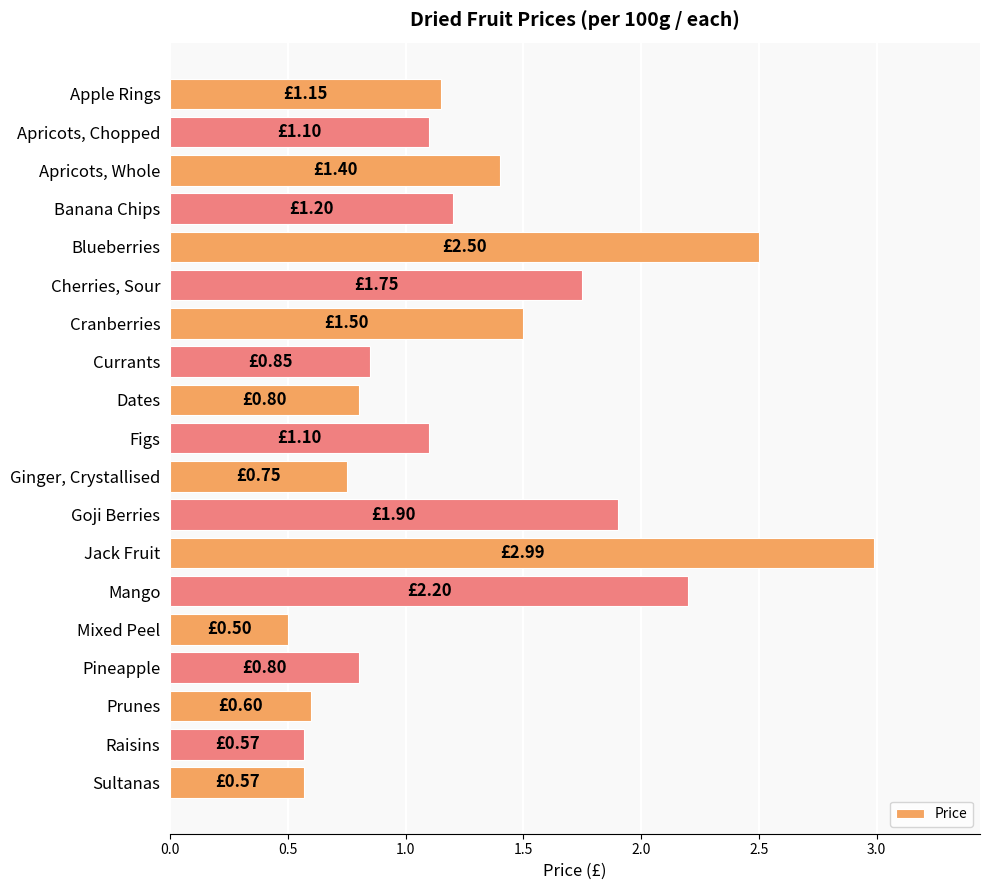

What is the difference between the maximum and minimum values?

2.5